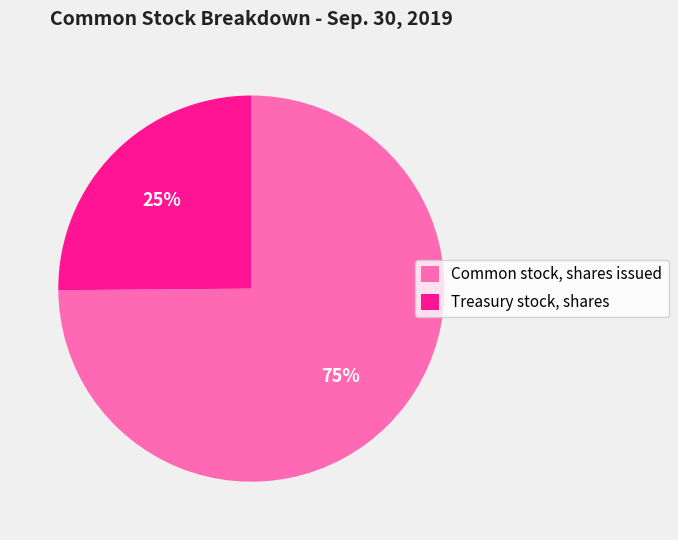

Is it true that Common stock, shares issued is 75% of the pie?

True